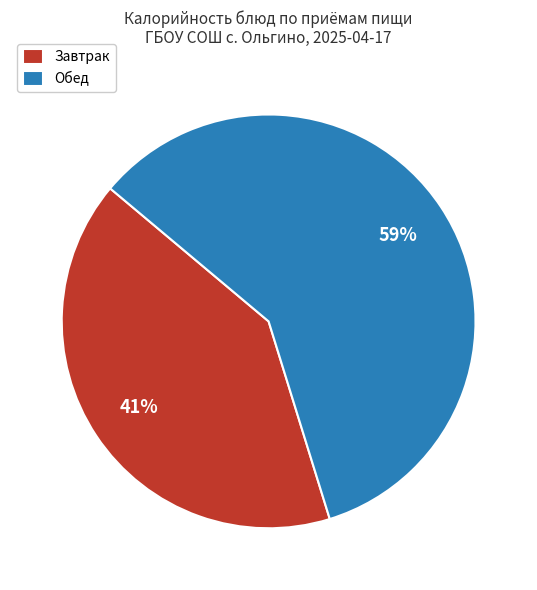

Between Обед and Завтрак, which is larger?

Обед